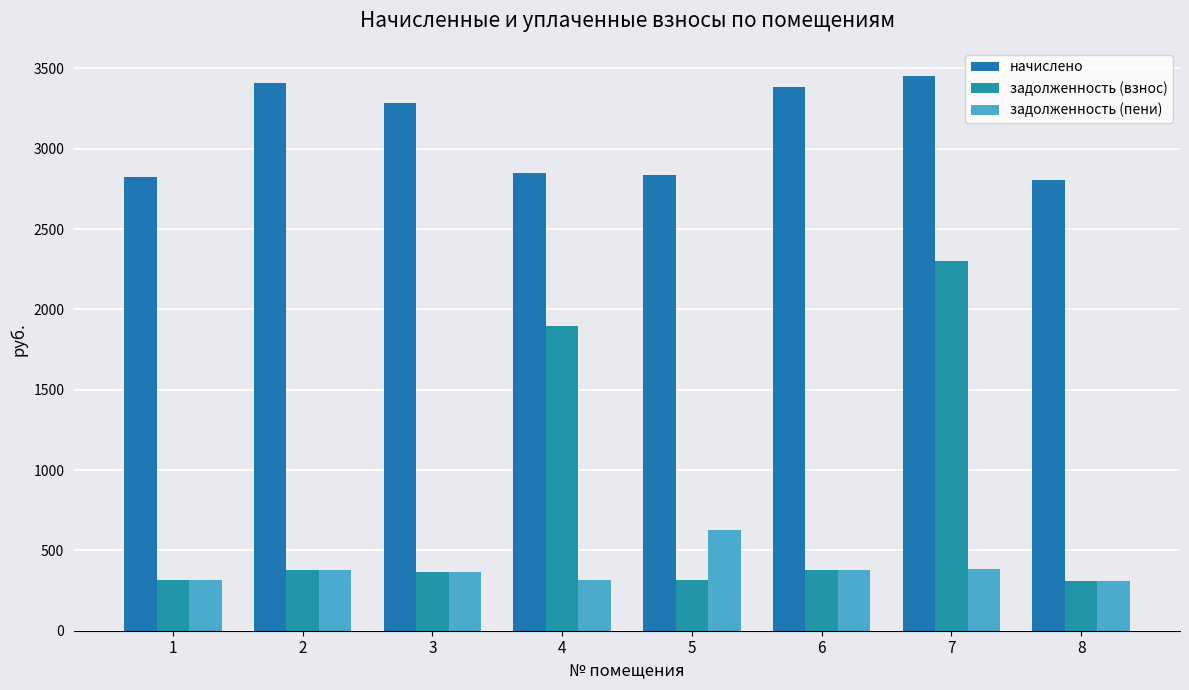

Which series has the largest total across all categories?

начислено